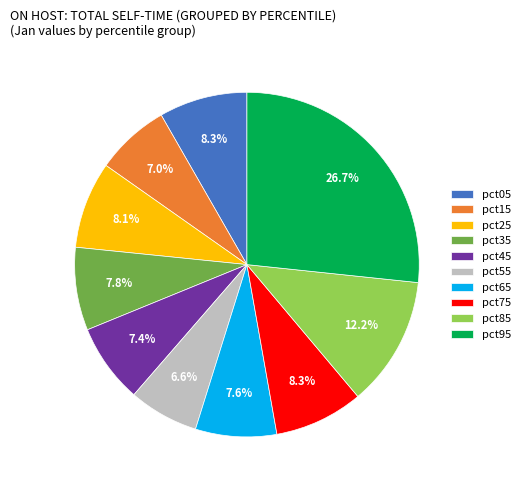

Is there any slice that represents more than half of the pie?

No